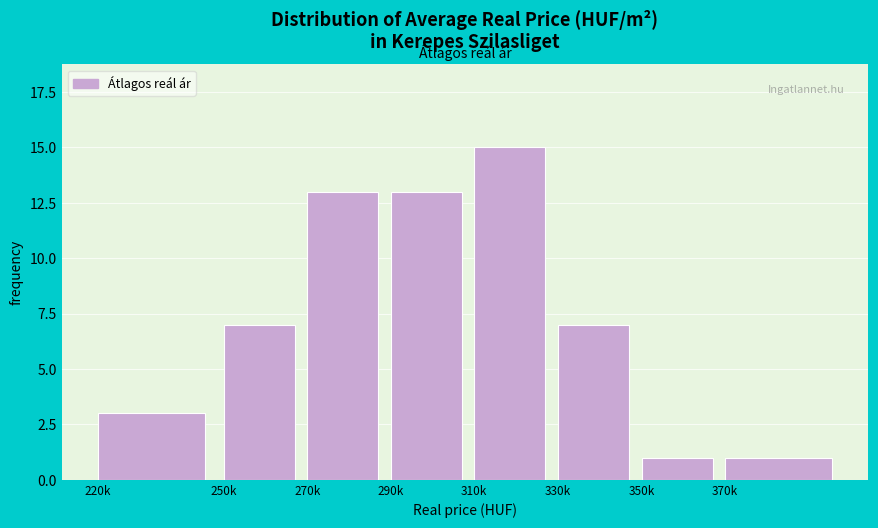

Reading left to right, transcribe all the data shown in this chart.

3	7	13	13	15	7	1	1